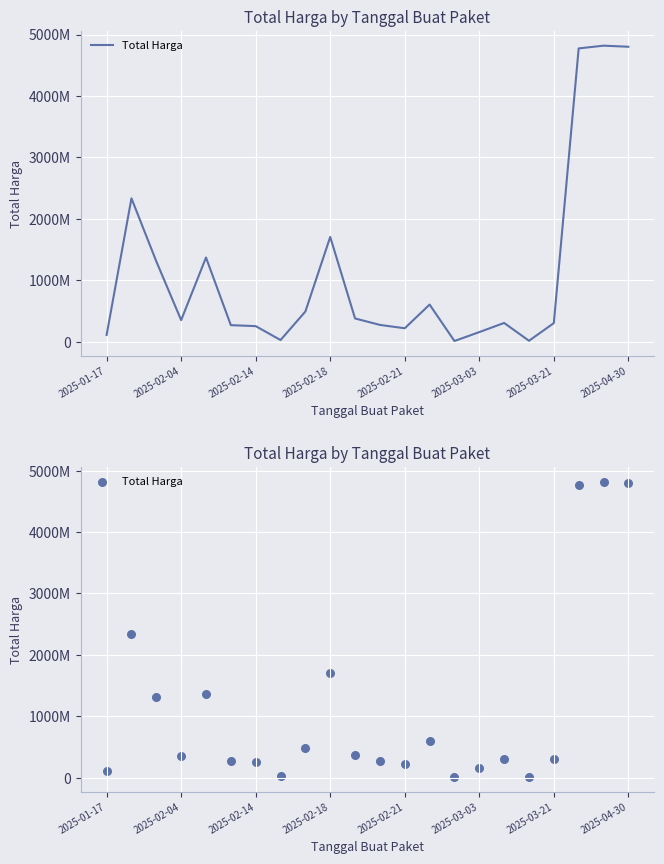

What is the change in value from 2025-02-21 to 11?

-1097445500